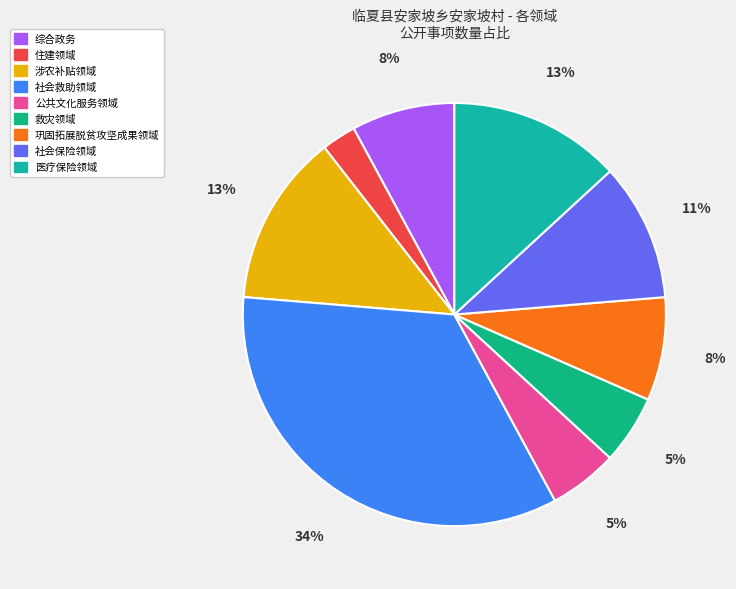

True or false: 医疗保险领域 accounts for 13% of the total.

True